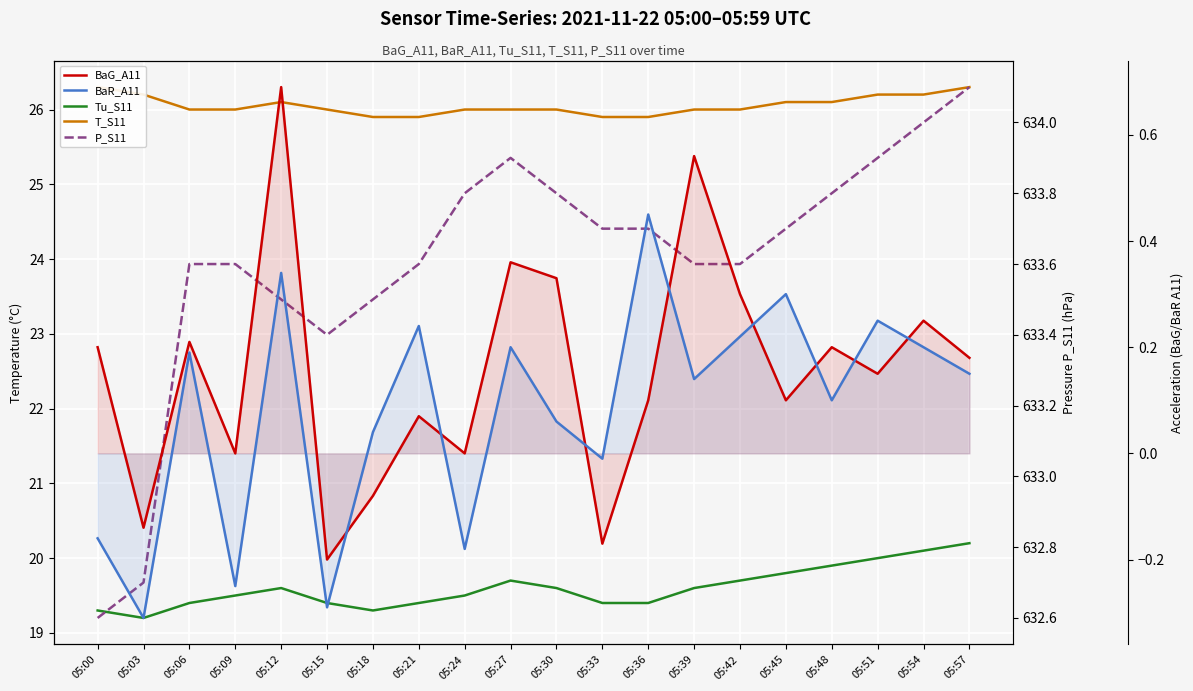

True or false: BaR_A11 and P_S11 intersect in this chart.

False